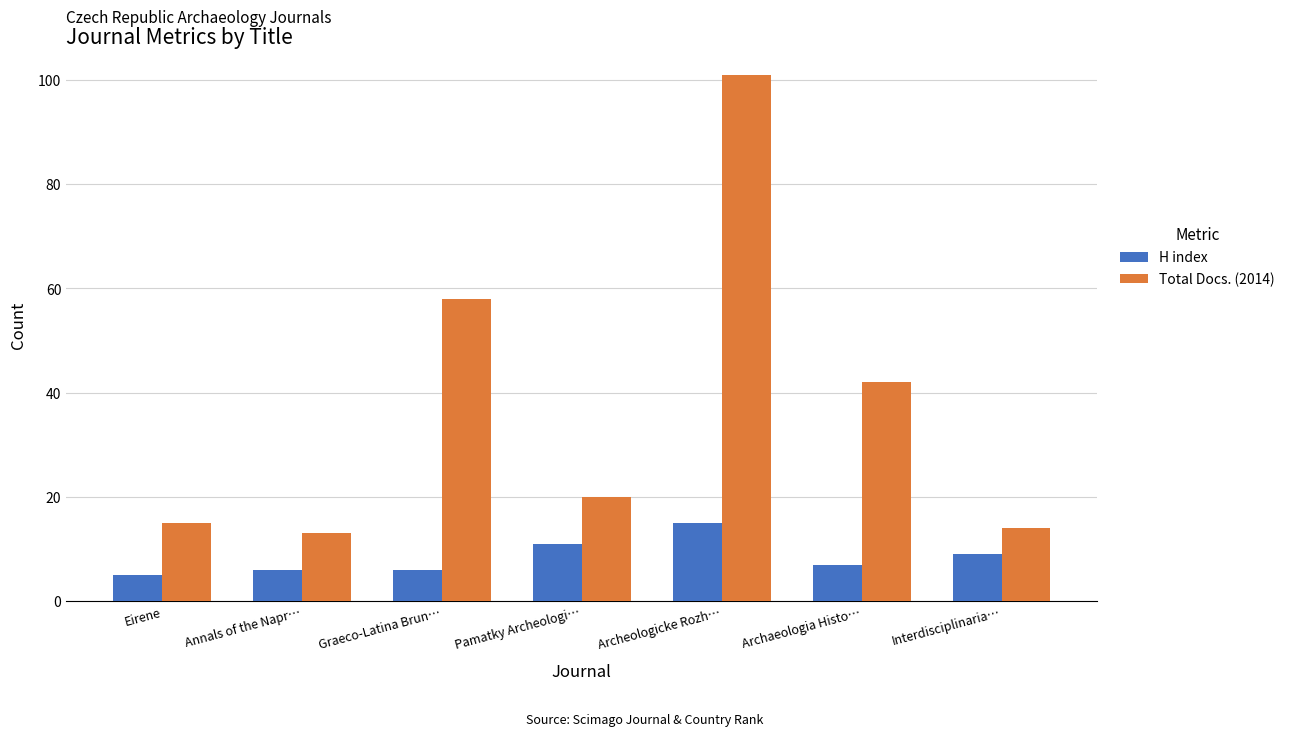

Between Annals of the Napr… and Pamatky Archeologi…, which series saw the biggest shift?

Total Docs. (2014)